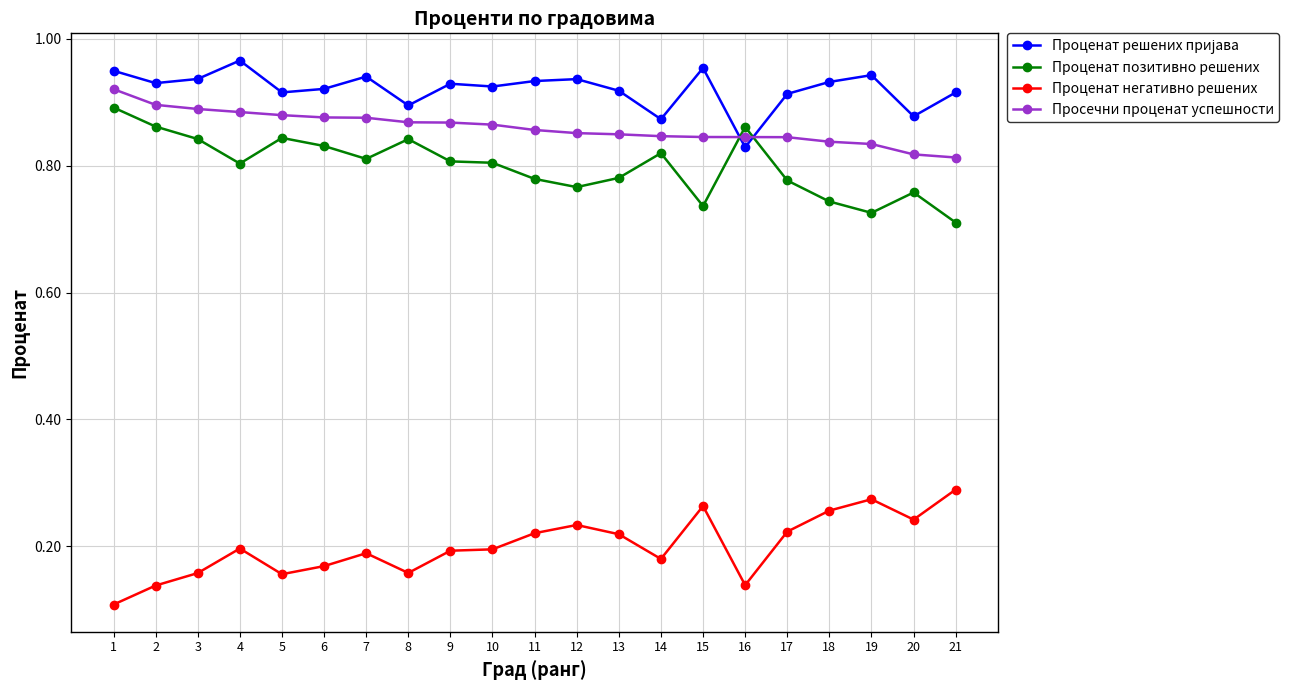

True or false: Проценат позитивно решених and Проценат негативно решених intersect in this chart.

False